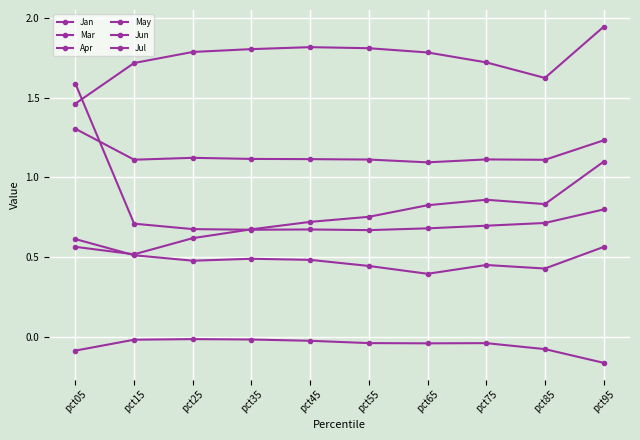

True or false: Jan has more than 0 points higher than both neighbors.

True